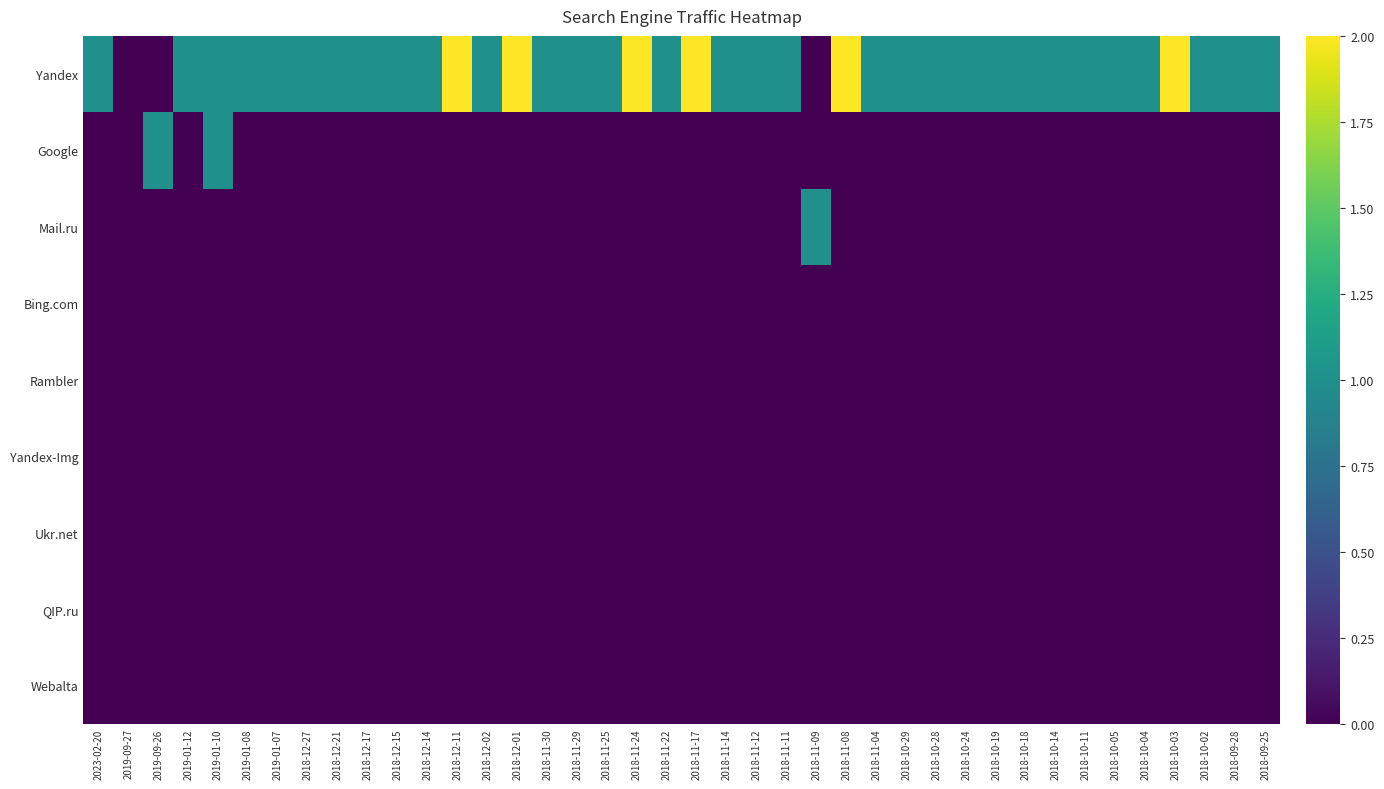

Which series has the largest range (max minus min)?

Yandex